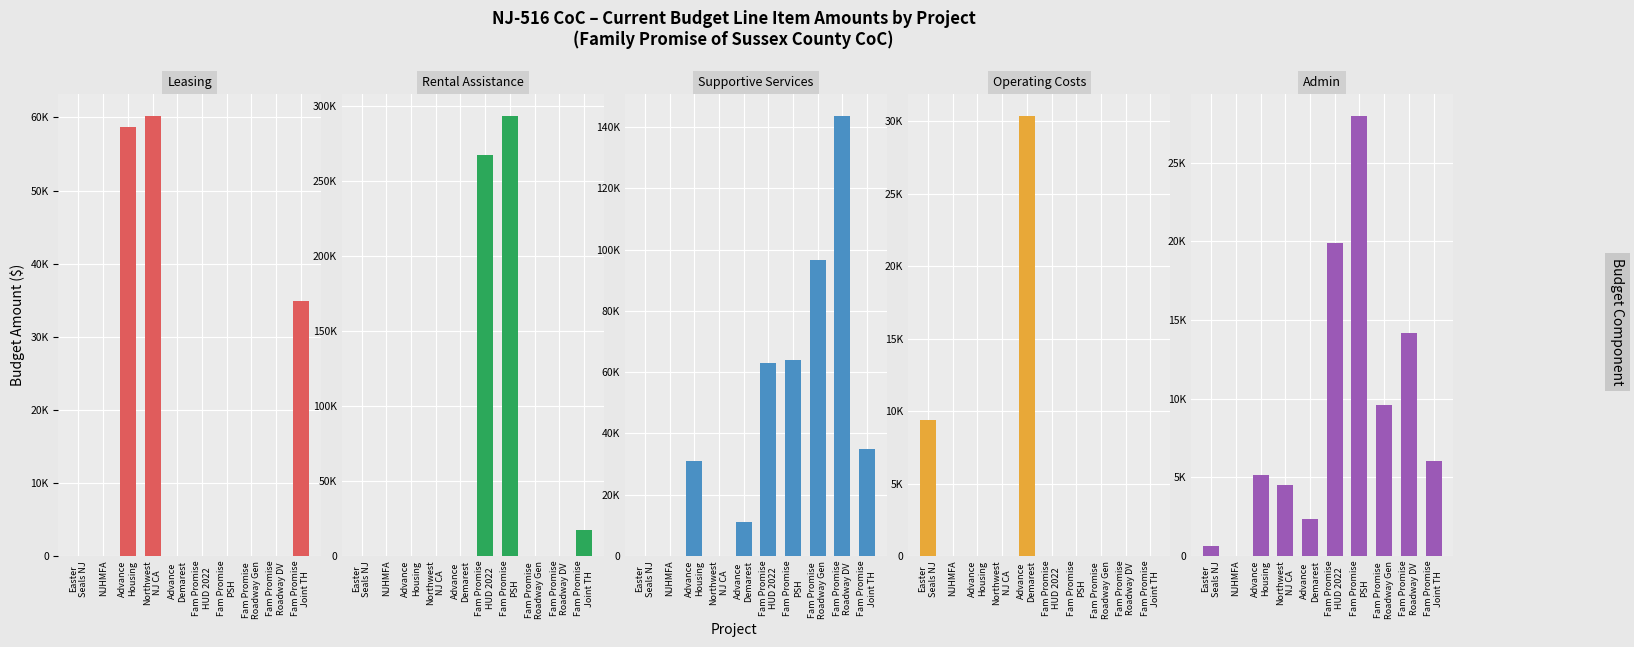

Which has a higher value, Northwest
NJ CA or Advance
Demarest?

Northwest
NJ CA